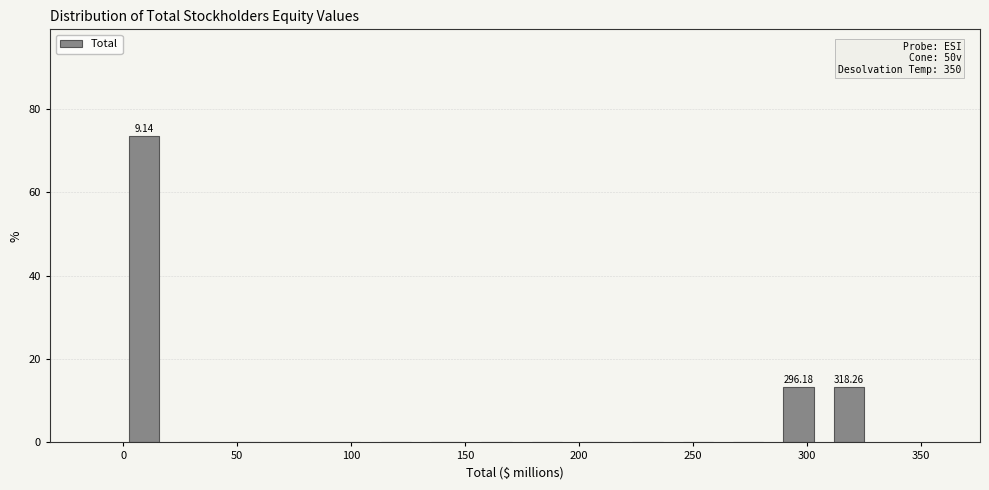

Over which range of the x-axis is the bar tallest?

0 to 20